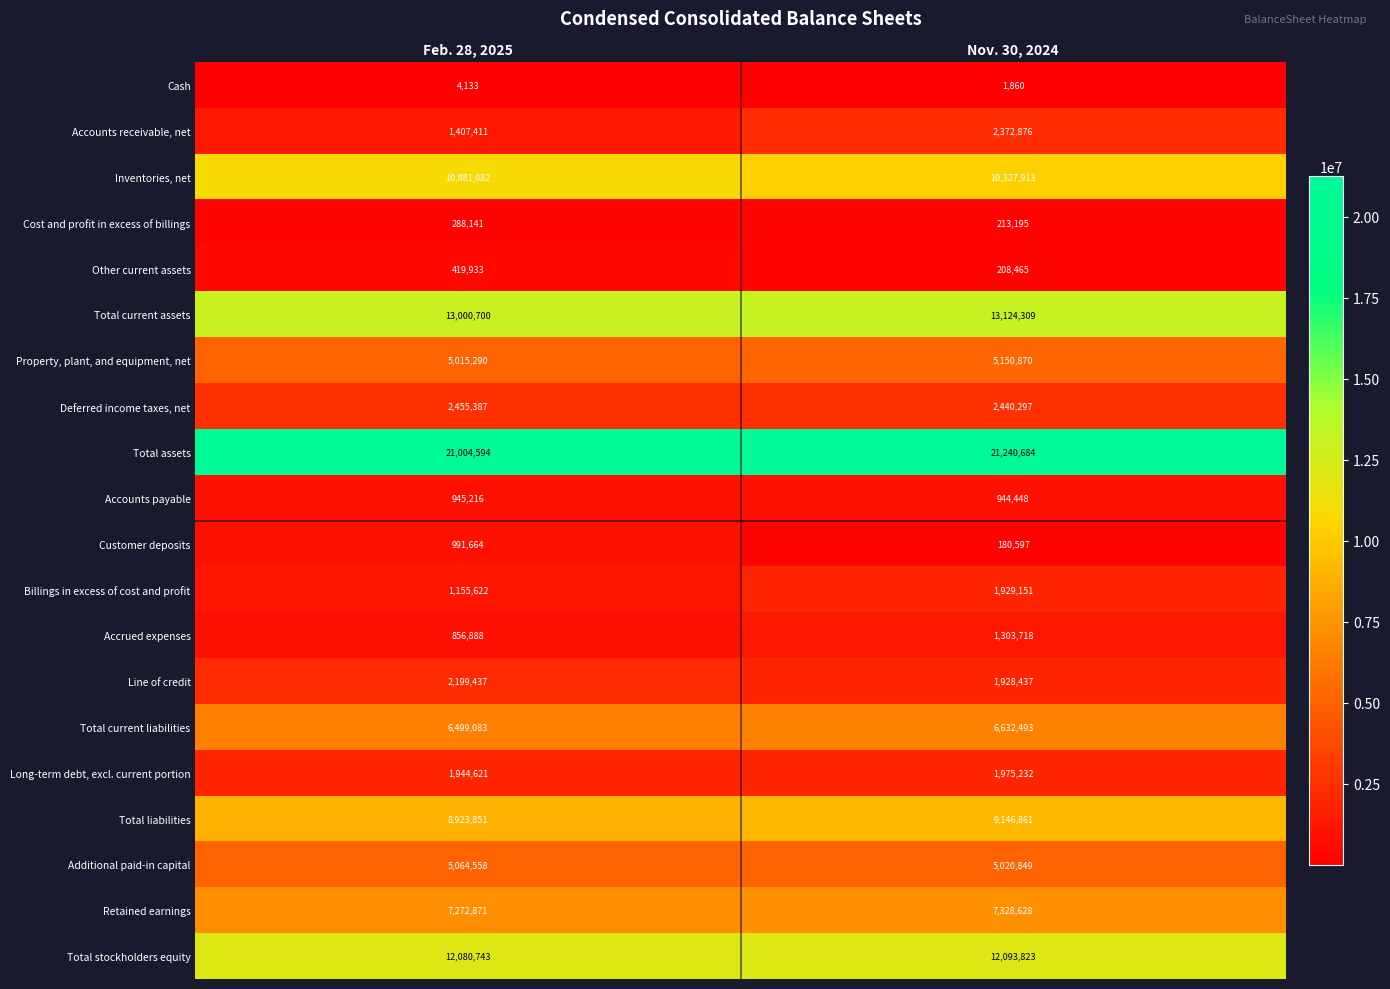

What is the average value of the Retained earnings series?

7300750